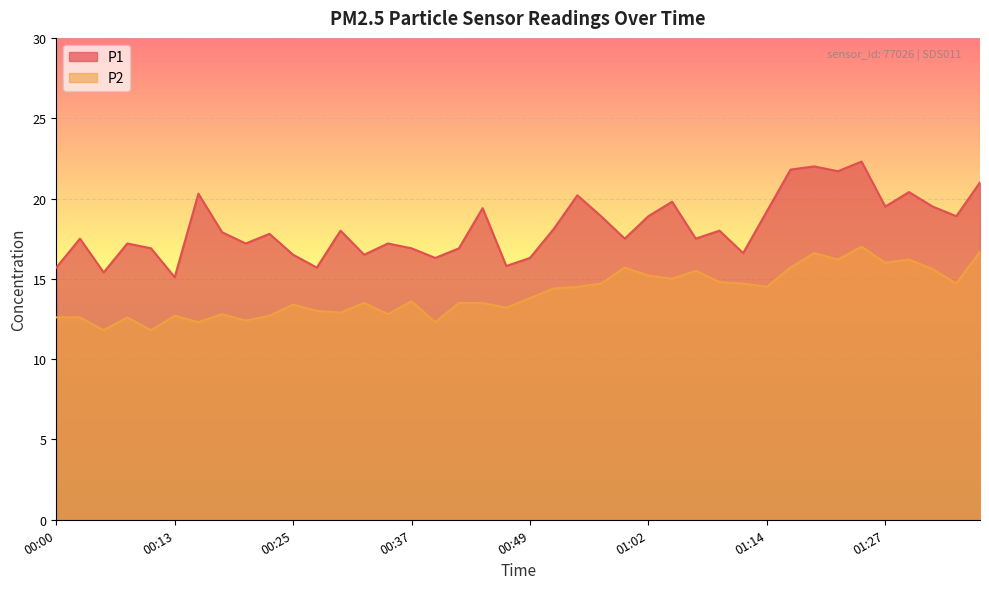

What is the difference between the maximum and minimum values in the P2 series?

5.2